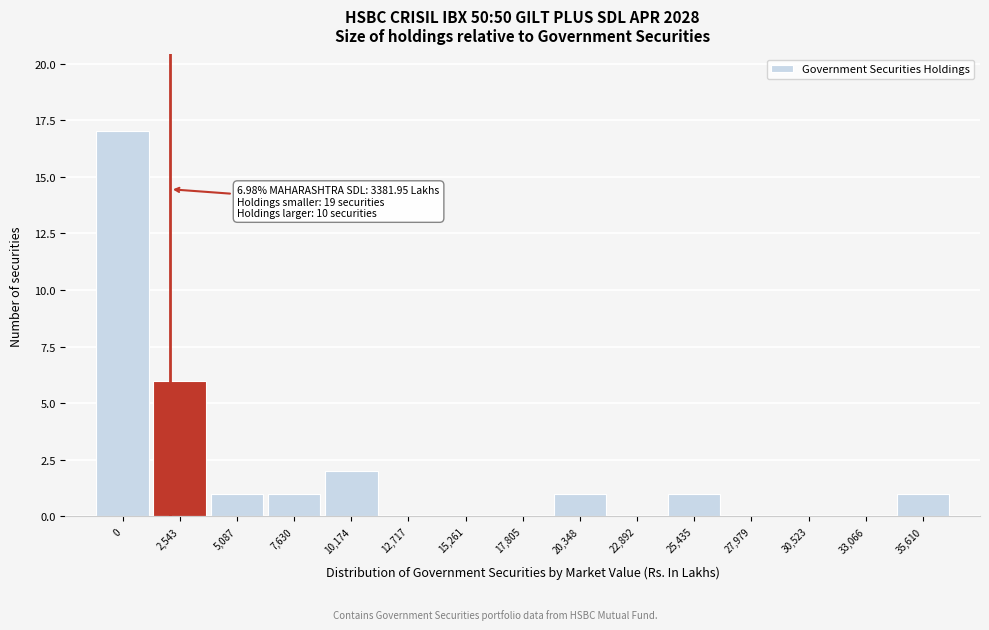

Reading right to left, what are all the values shown in this chart?

35,610=1	33,066=0	30,523=0	27,979=0	25,435=1	22,892=0	20,348=1	17,805=0	15,261=0	12,717=0	10,174=2	7,630=1	5,087=1	2,543=6	0=17